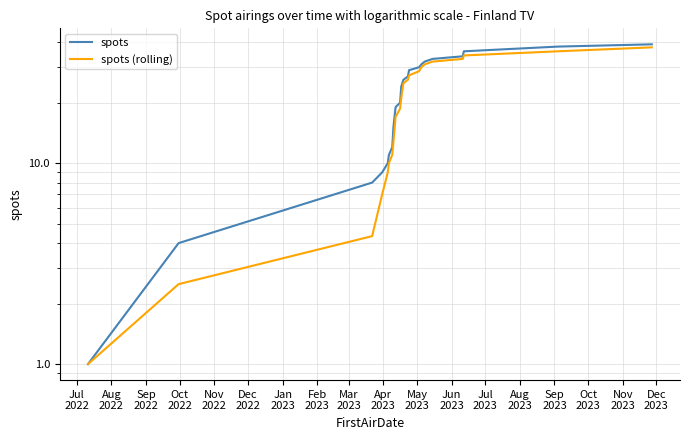

True or false: spots (rolling) and spots cross at least once.

False